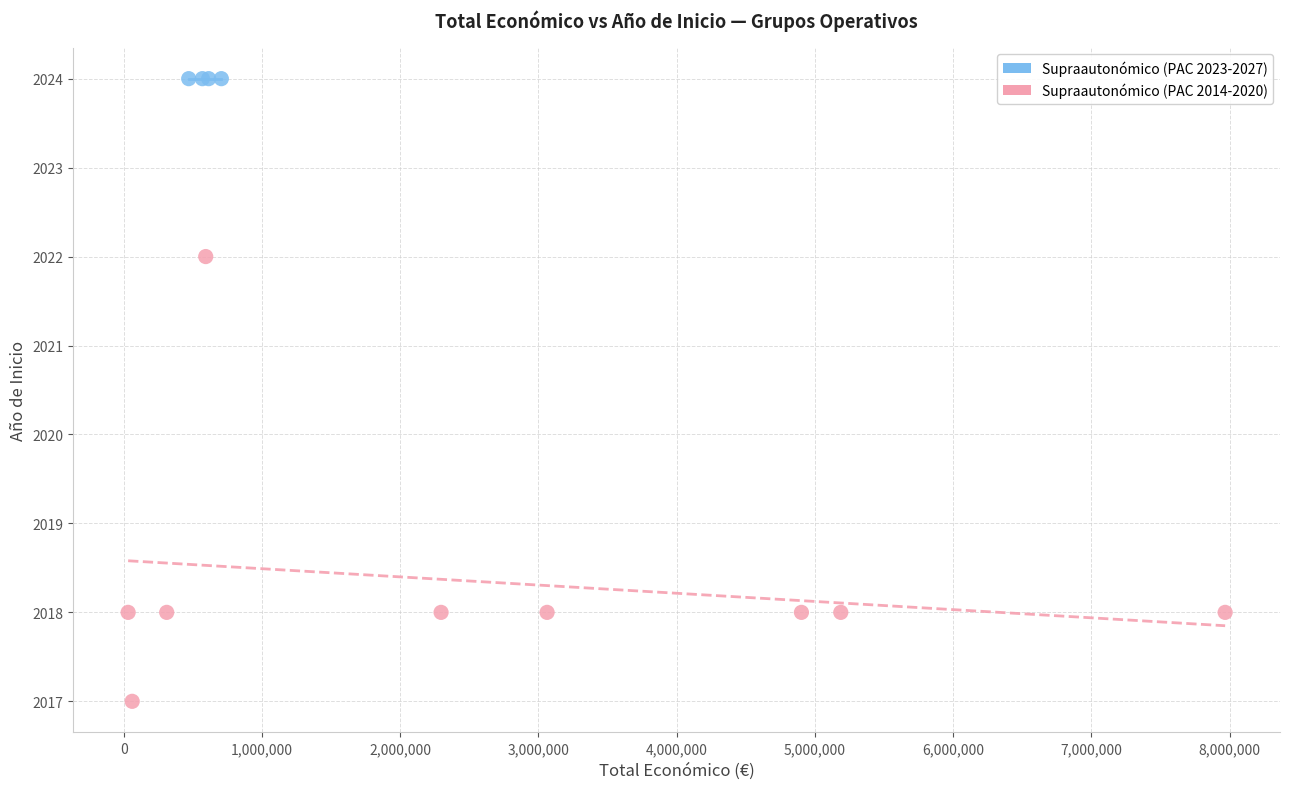

Which series contains the lowest Y value?

Supraautonómico (PAC 2014-2020)